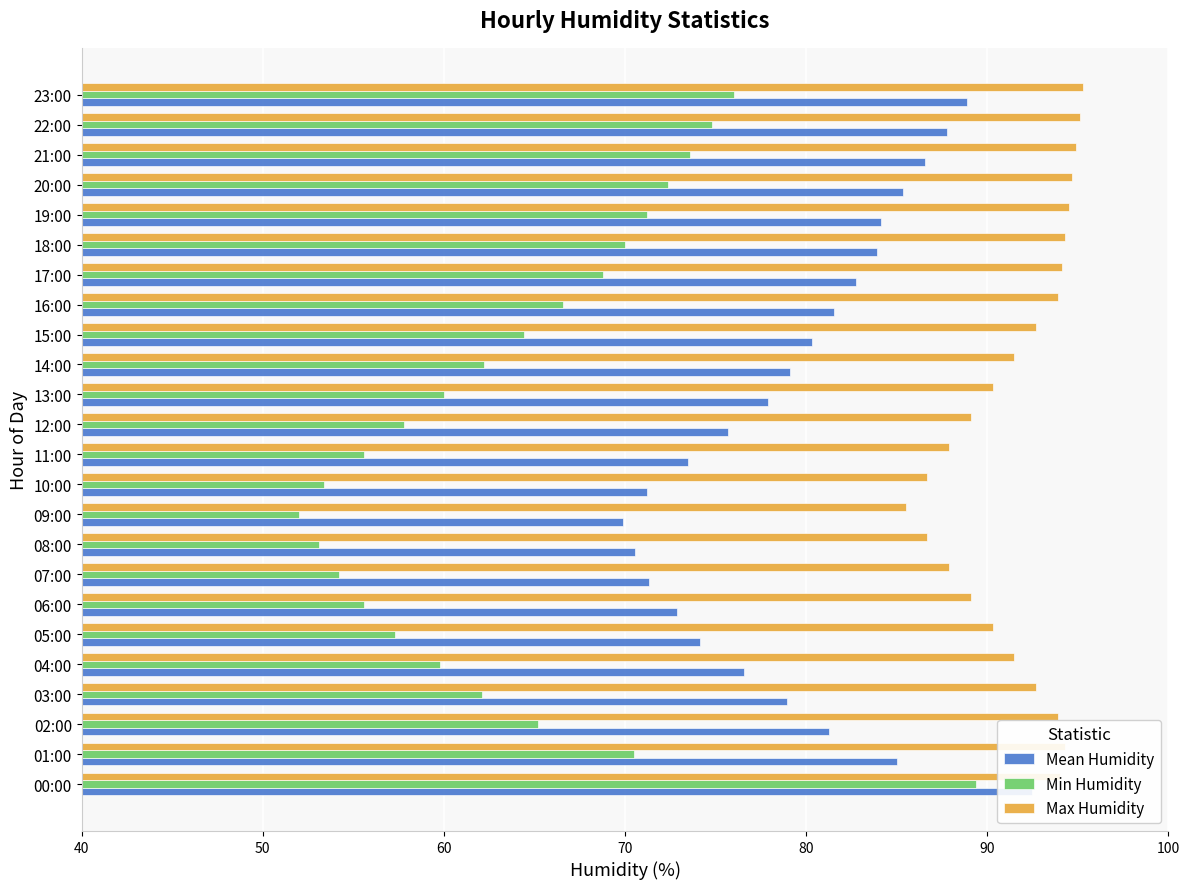

Which category has the lowest value in the Min Humidity series?

09:00